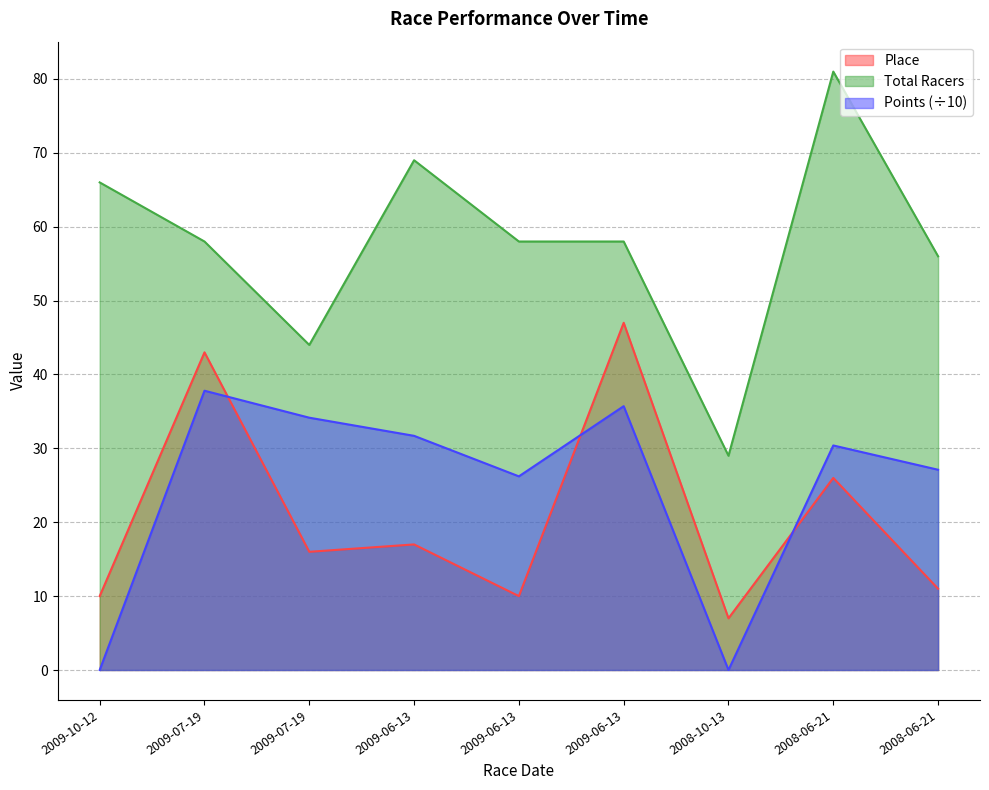

At which category does the chart reach its minimum across all series?

2009-10-12